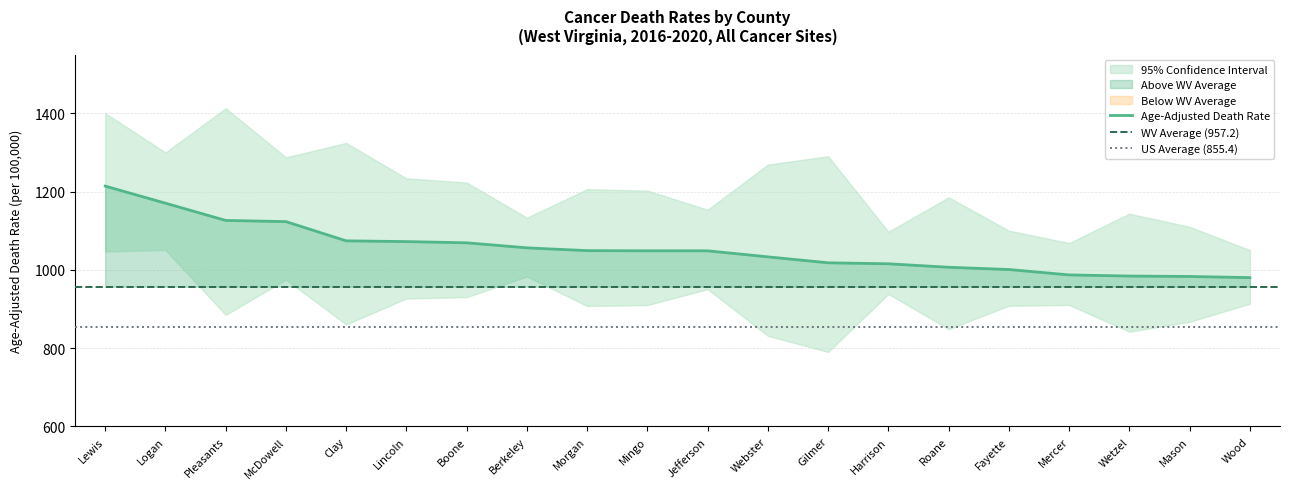

Which series has the largest total across all categories?

Upper CI (Rate)